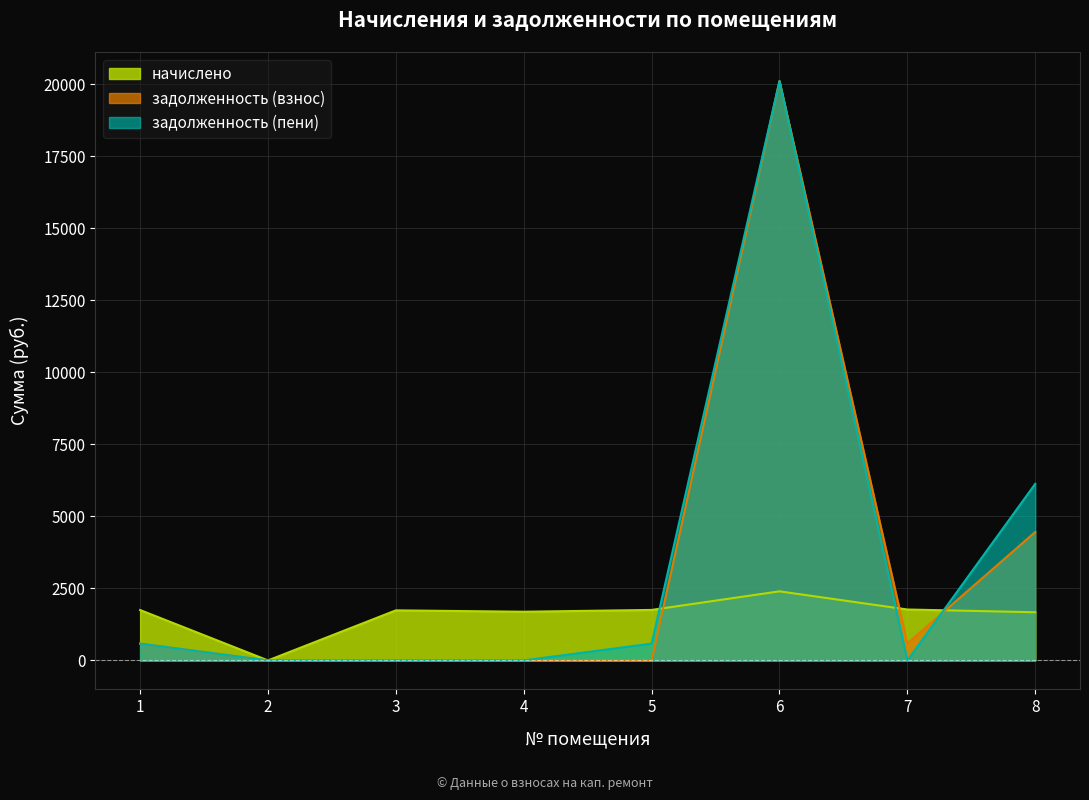

List the series in order of their peak value, highest first.

задолженность (взнос), задолженность (пени), начислено